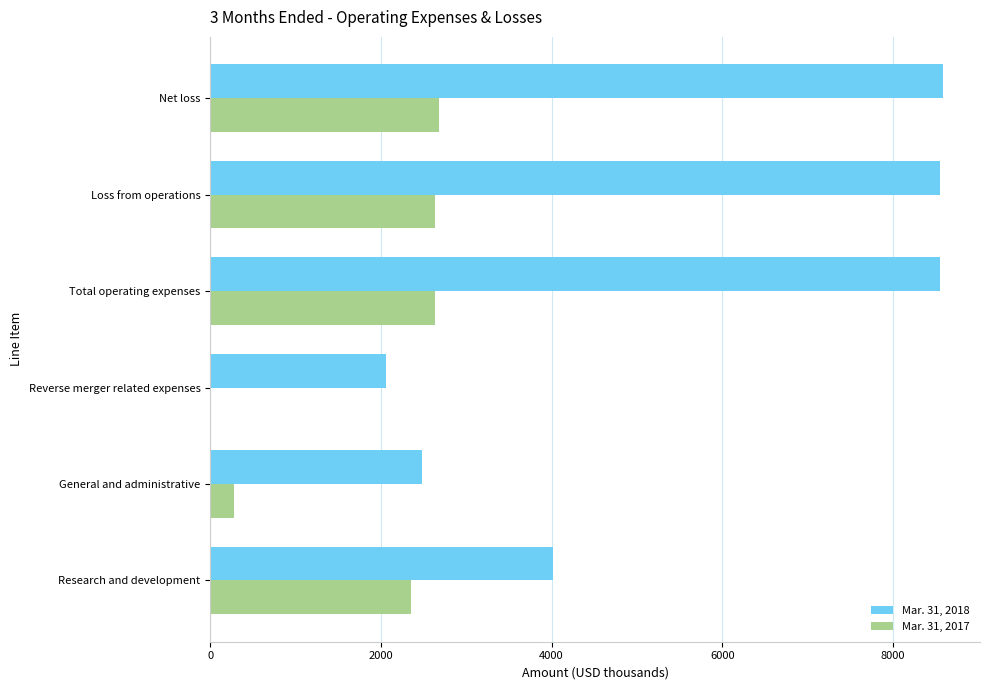

Which series has the widest spread of values?

Mar. 31, 2018